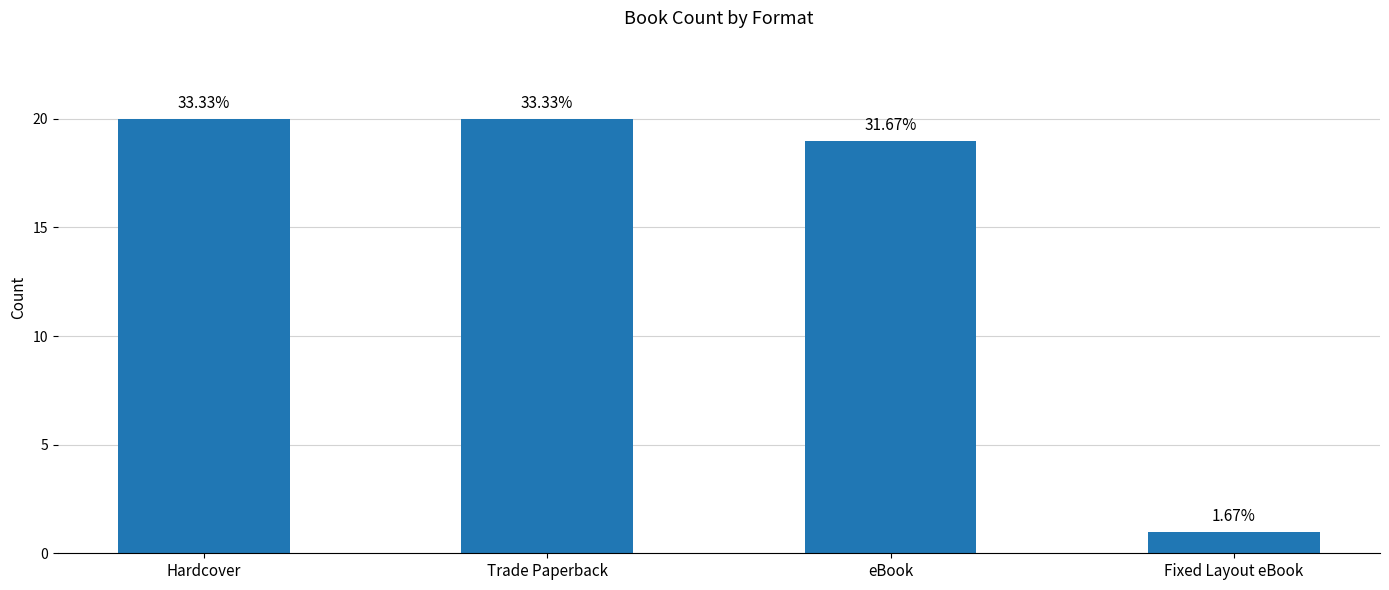

What is the difference between the second highest and minimum values?

19